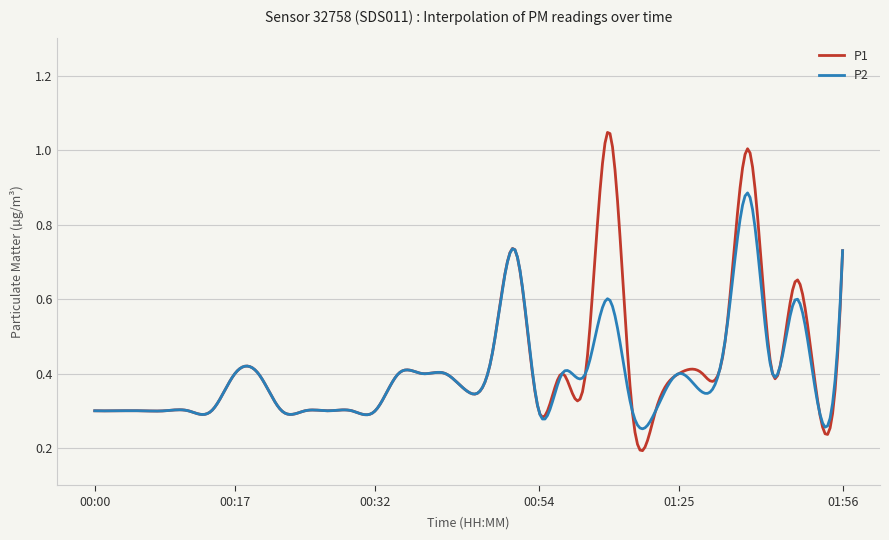

Rank the series by their maximum value, from lowest to highest.

P2, P1